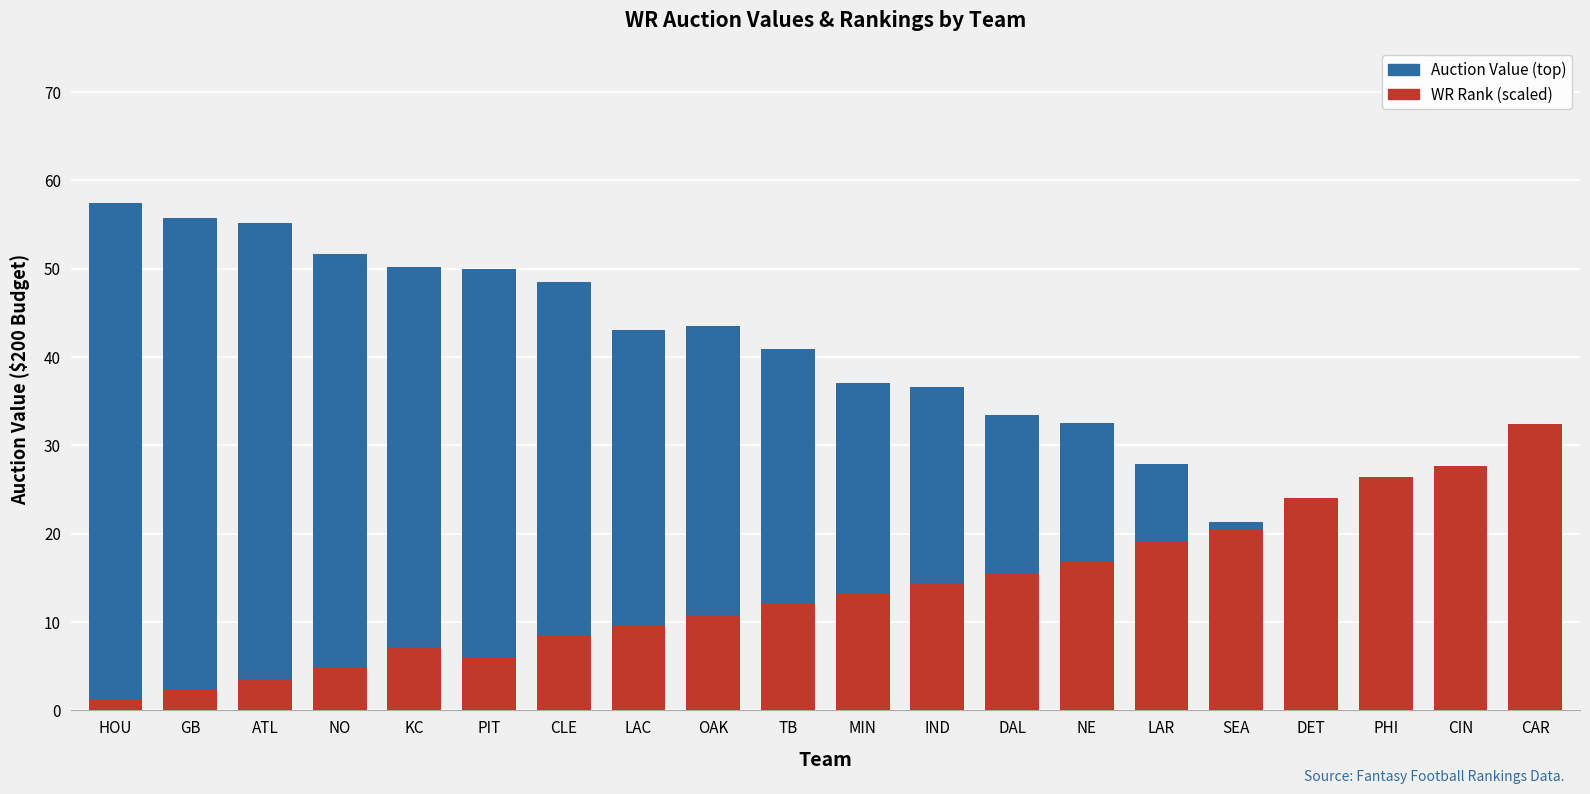

What is the difference between the WR Rank (scaled) values at PHI and CAR?

6.0